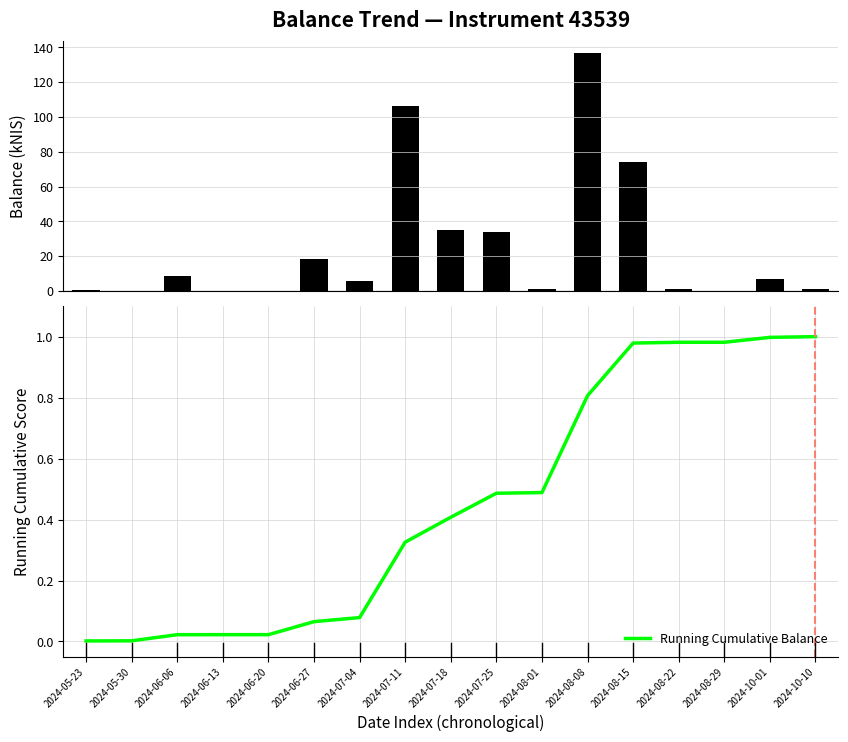

The value of balance_kNIS at 2024-08-22 is 1.8. True or false?

False